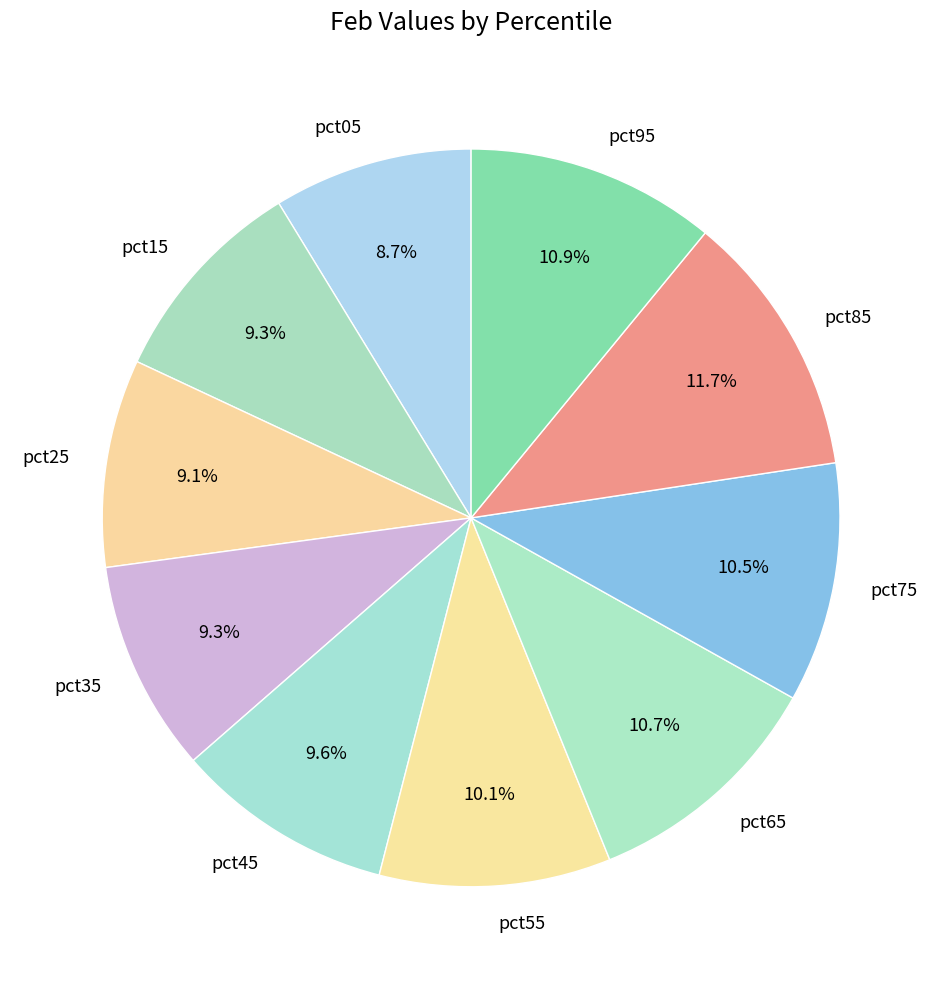

What percentage is the pct85 slice, to the nearest percent?

12%